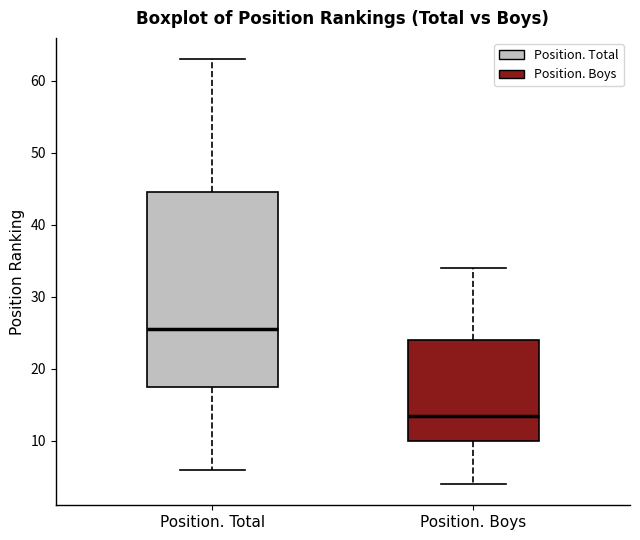

Which box is the tallest, from its lower edge to its upper edge?

Position. Total